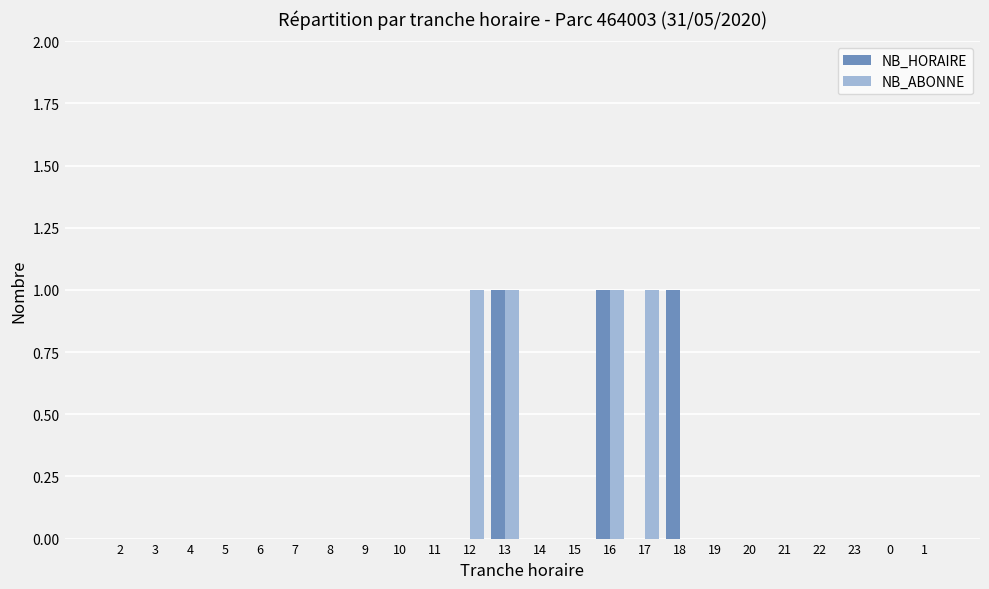

What is the greatest value displayed?

1